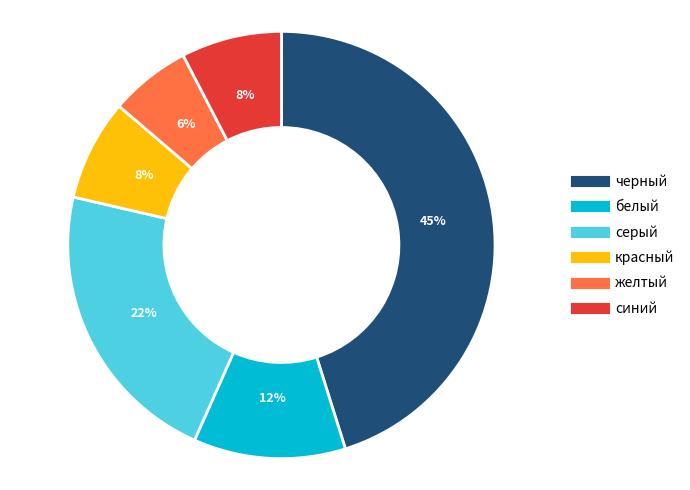

The красный slice represents 8% of the pie. True or false?

True